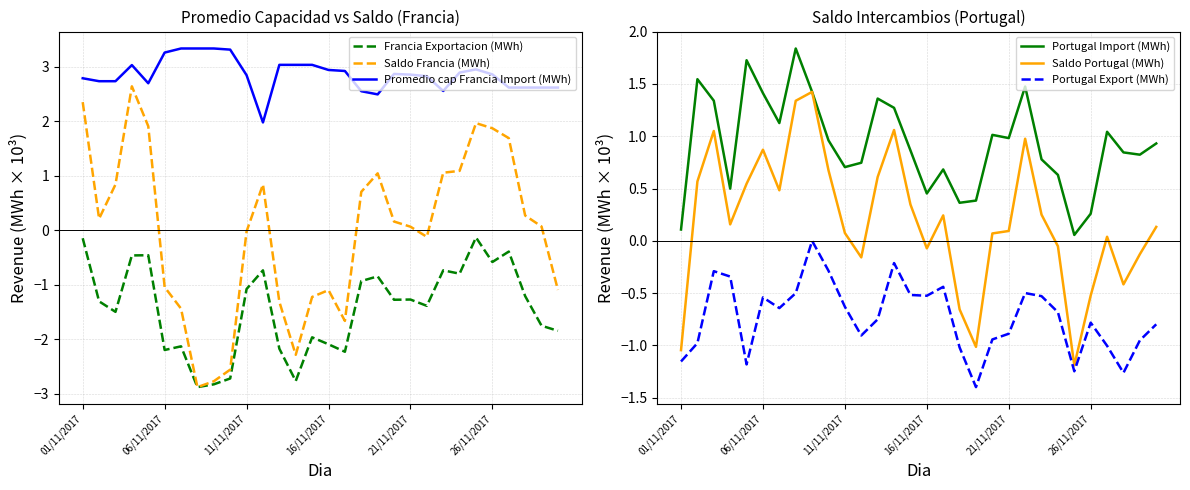

What is the total value across all series at 18?

0.7